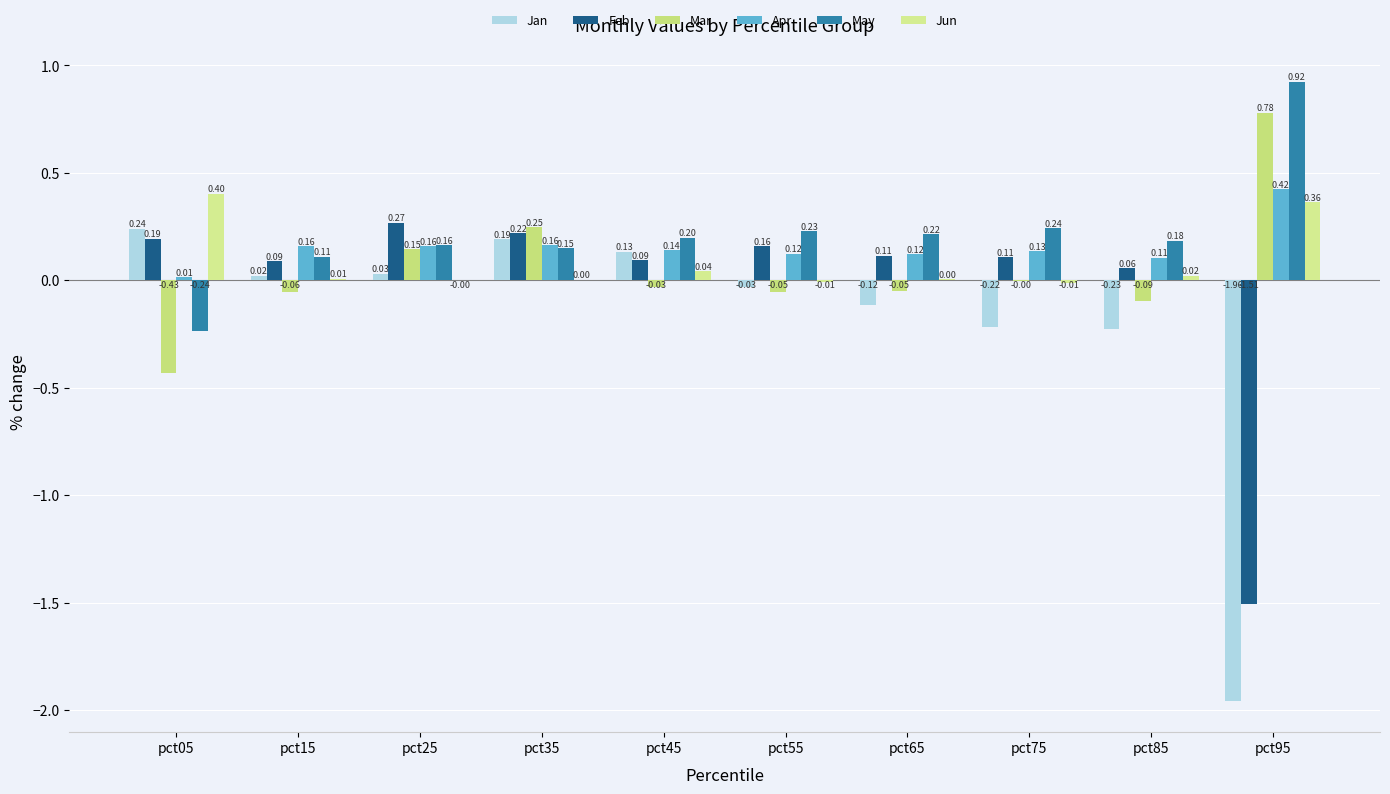

The Jan series shows 0.0 at pct25. True or false?

False